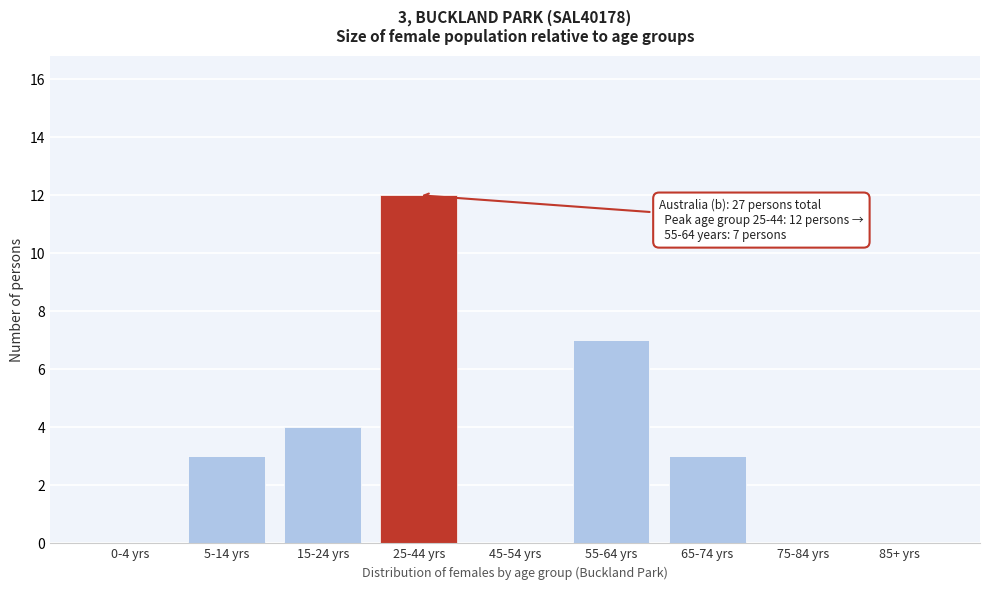

Reading right to left, transcribe all the data shown in this chart.

85+ yrs=0	75-84 yrs=0	65-74 yrs=3	55-64 yrs=7	45-54 yrs=0	25-44 yrs=12	15-24 yrs=4	5-14 yrs=3	0-4 yrs=0